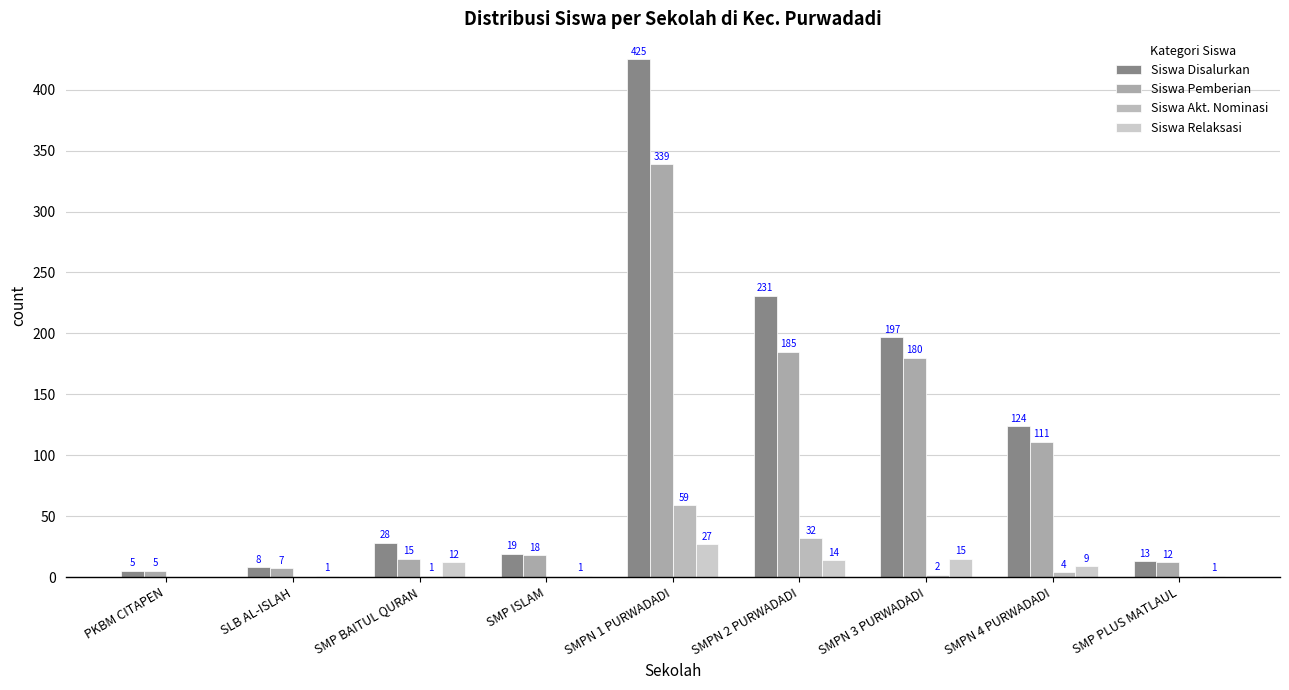

What position from the right is SMP PLUS MATLAUL?

1